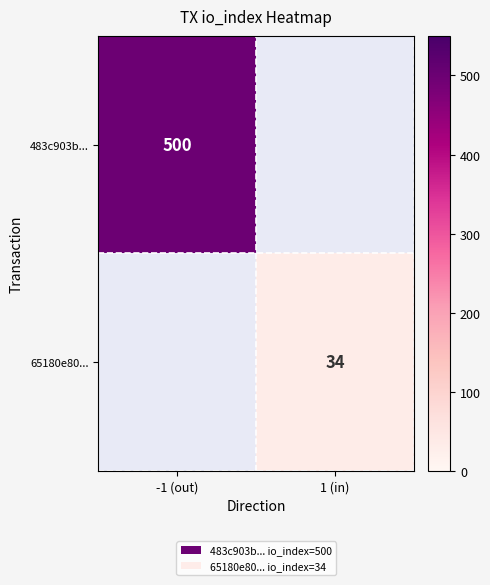

What is the greatest value displayed?

500.0